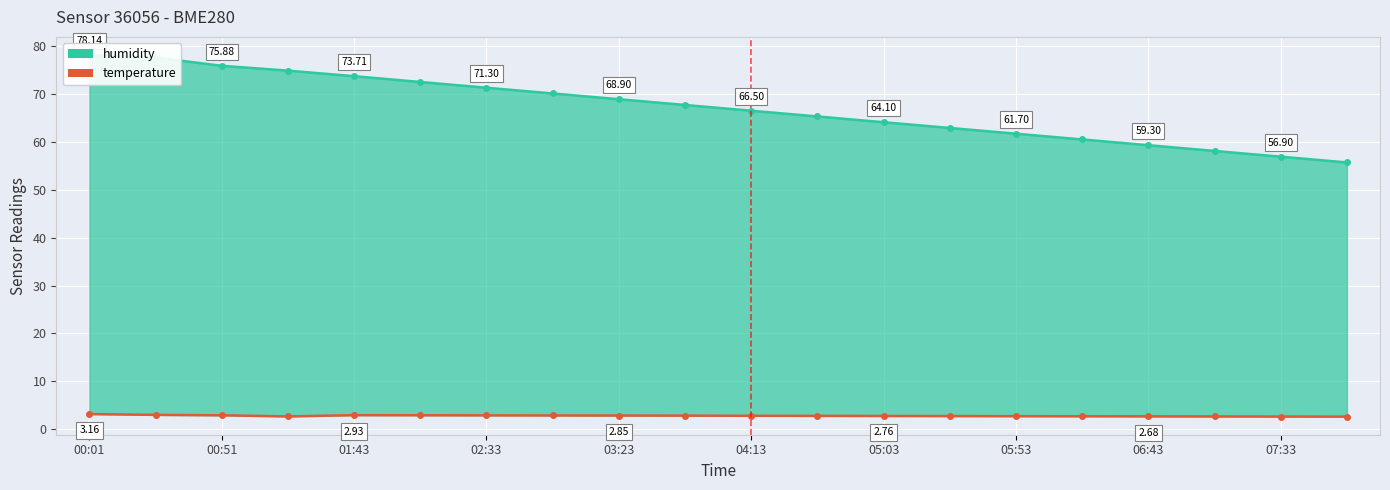

Which series has the largest total across all categories?

humidity